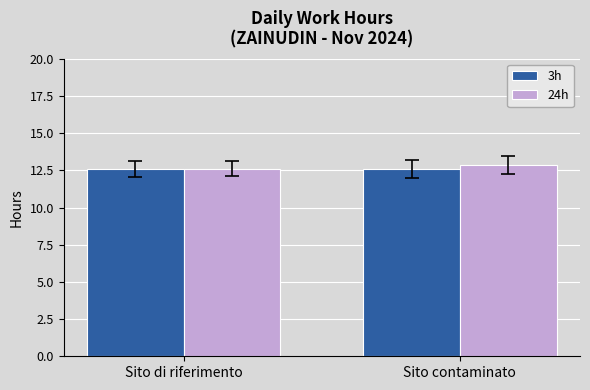

What is the sum of the 3h values at Sito contaminato and Sito di riferimento?

25.2